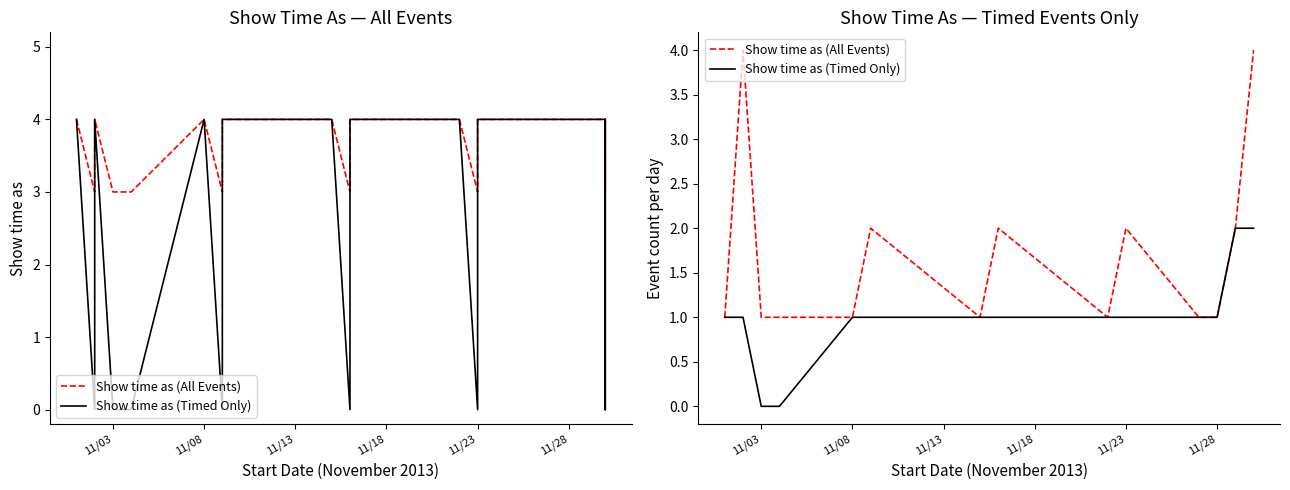

What is the approximate value of Show time as (All Events) at 11/23?

2